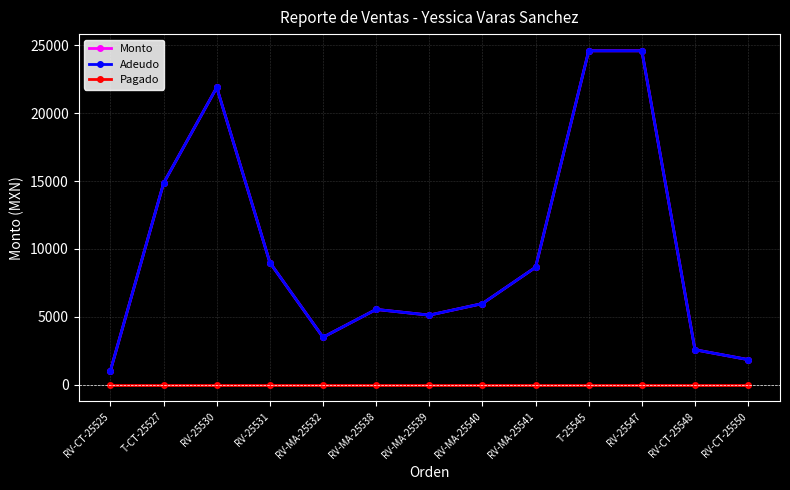

True or false: Monto and Pagado cross at least once.

False